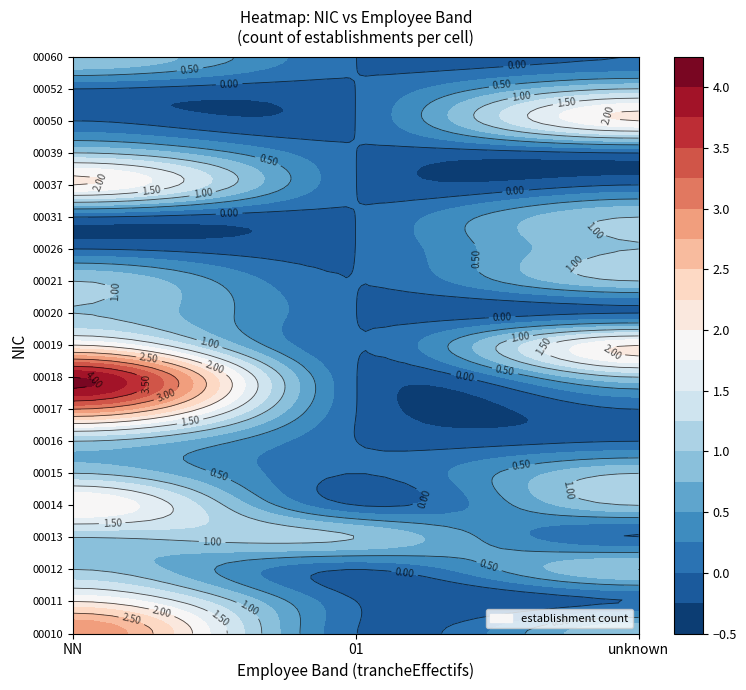

What is the greatest value displayed?

4